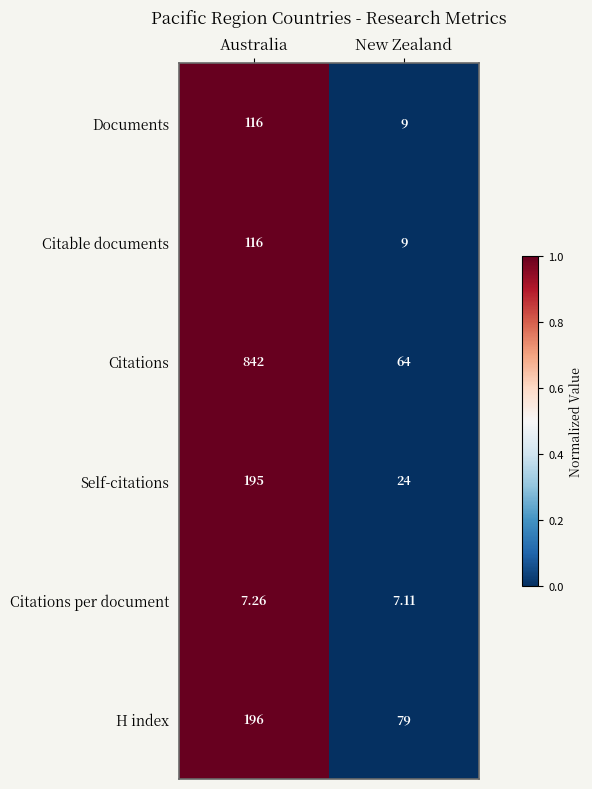

Which category has the lowest value in the Citable documents series?

New Zealand